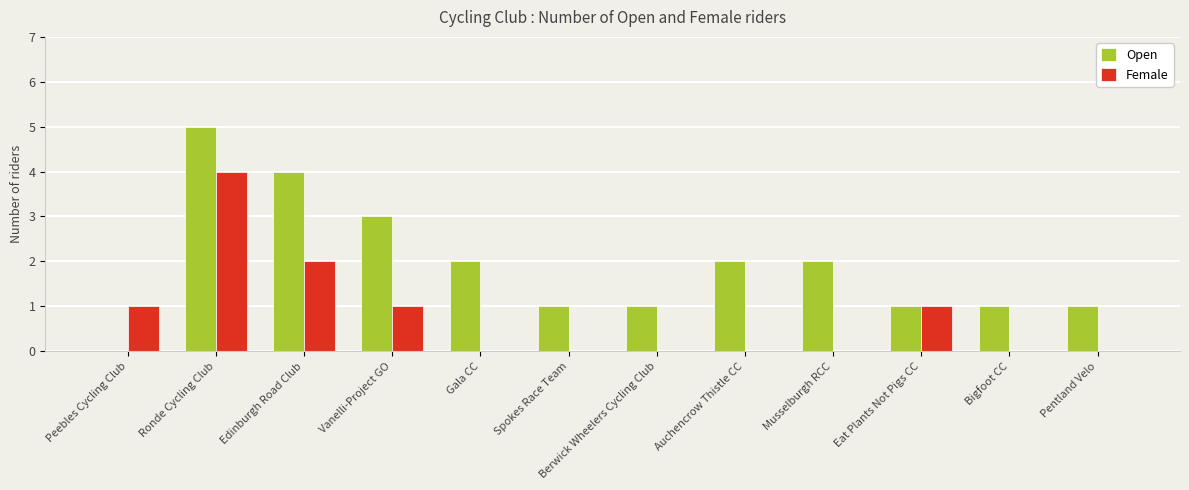

What is the difference between the Female values at Pentland Velo and Ronde Cycling Club?

4